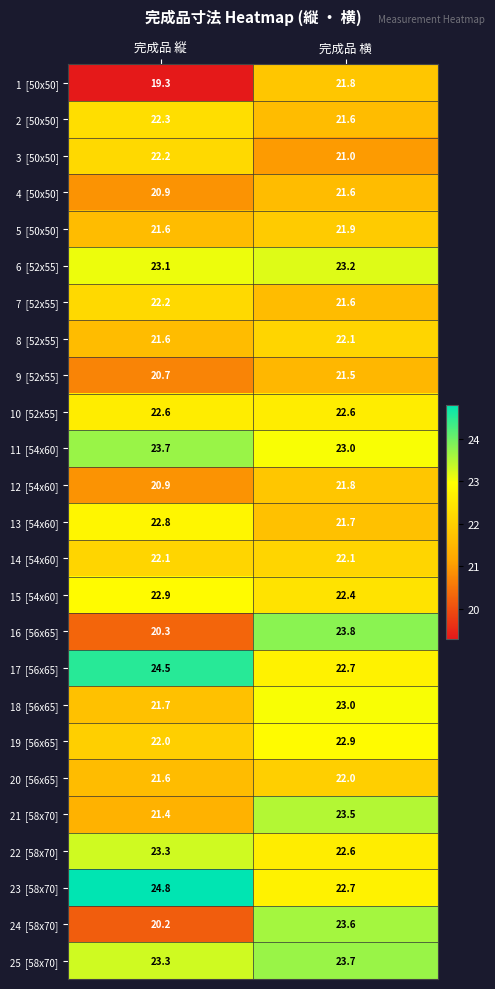

What is the difference between the highest and lowest values at 完成品 縦?

5.5